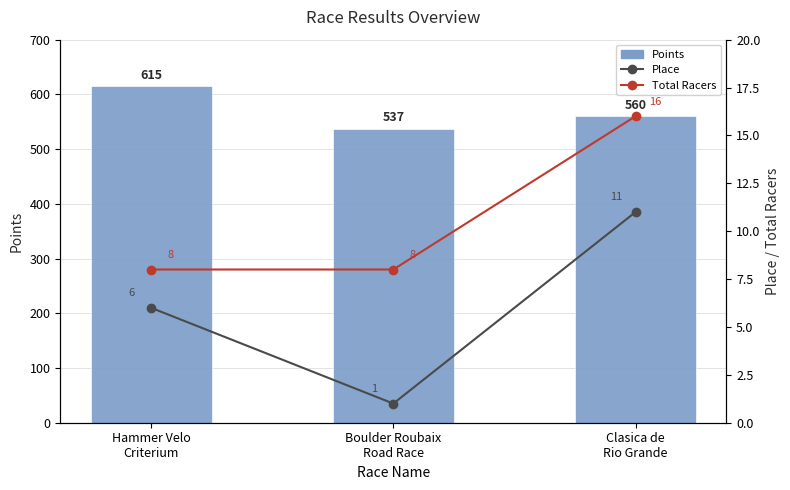

What is the lowest value of the Points series?

537.4